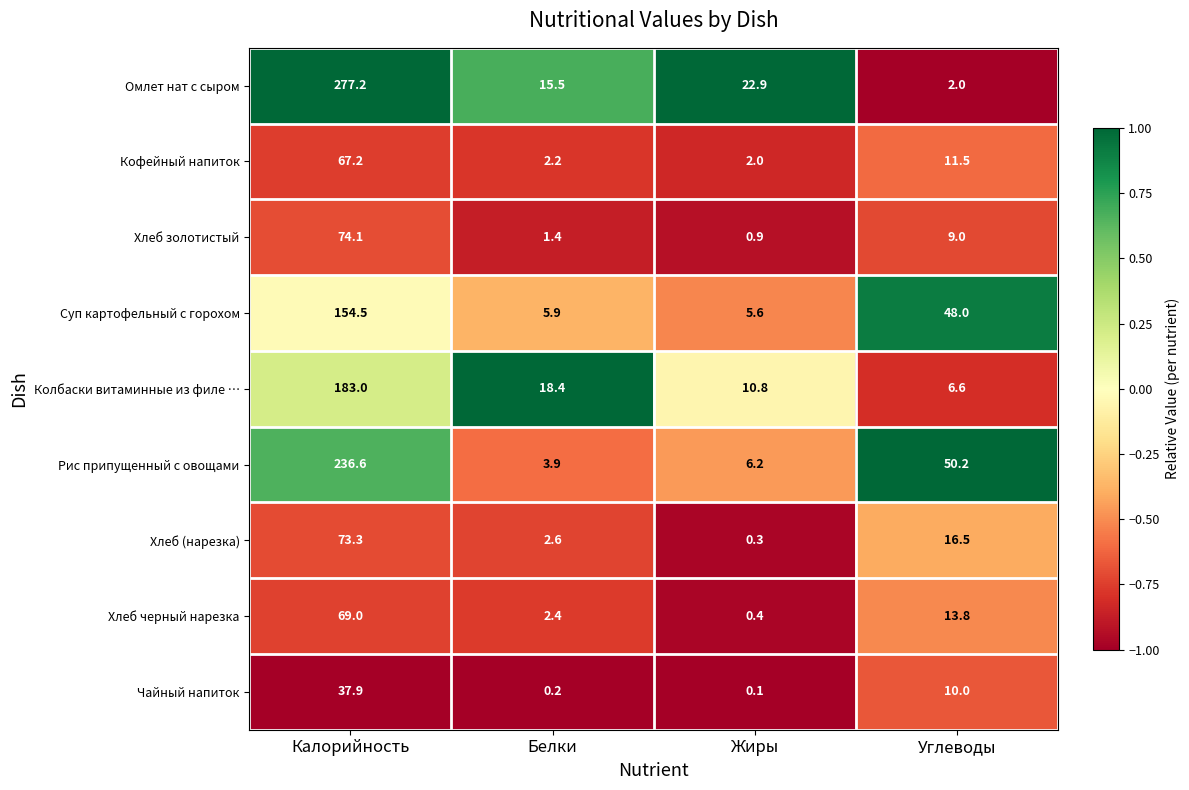

Which category has the highest value across all series?

Калорийность